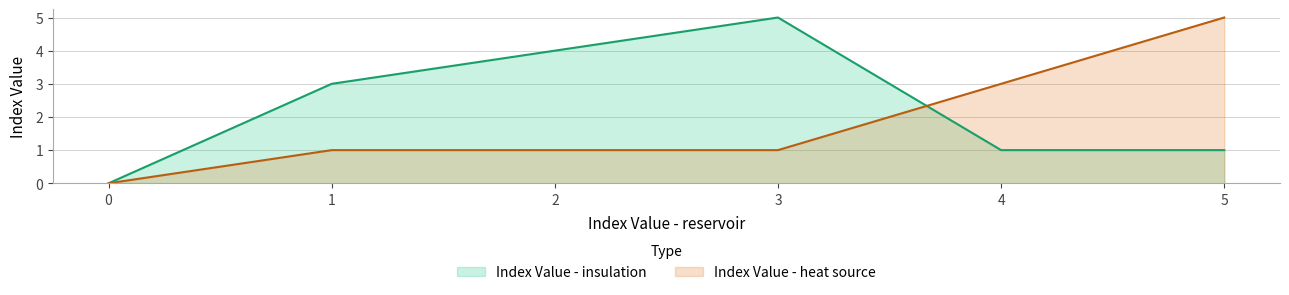

What is the average value of the Index Value - insulation series?

2